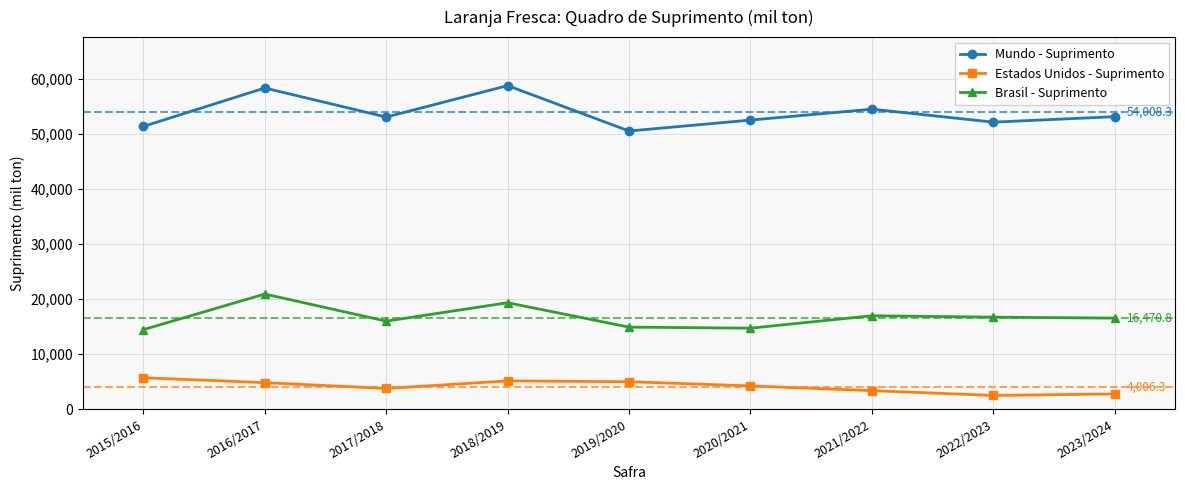

Between 2016/2017 and 2023/2024, which series saw the biggest shift?

Mundo - Suprimento